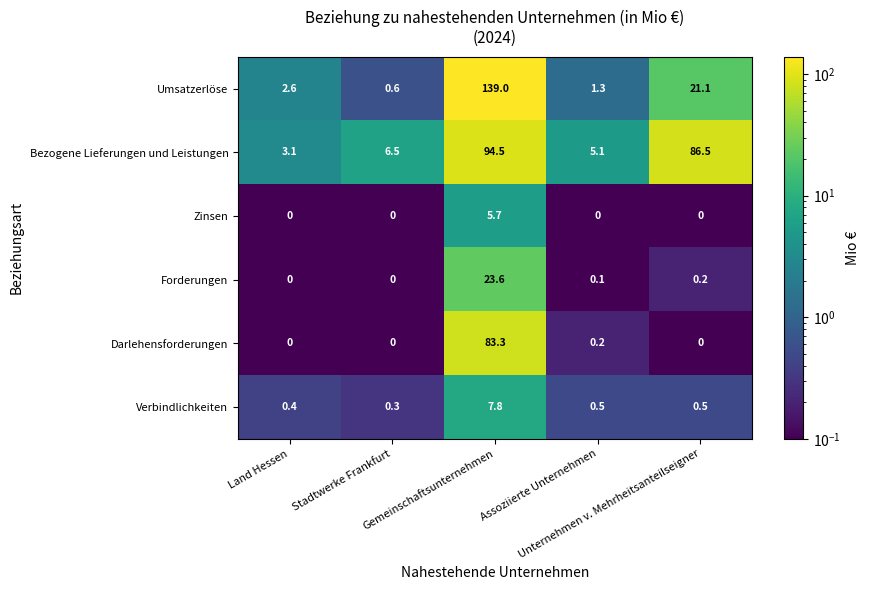

How many positive values does the Darlehensforderungen series have?

2